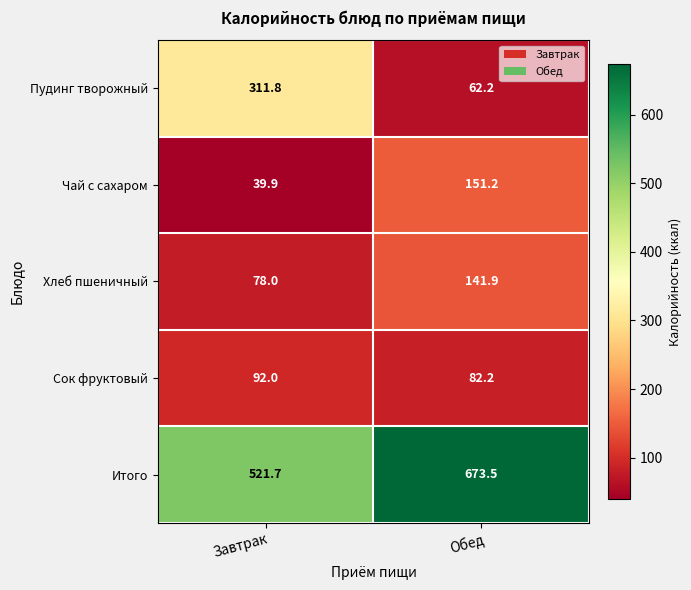

At which label does Хлеб пшеничный reach its minimum?

Завтрак